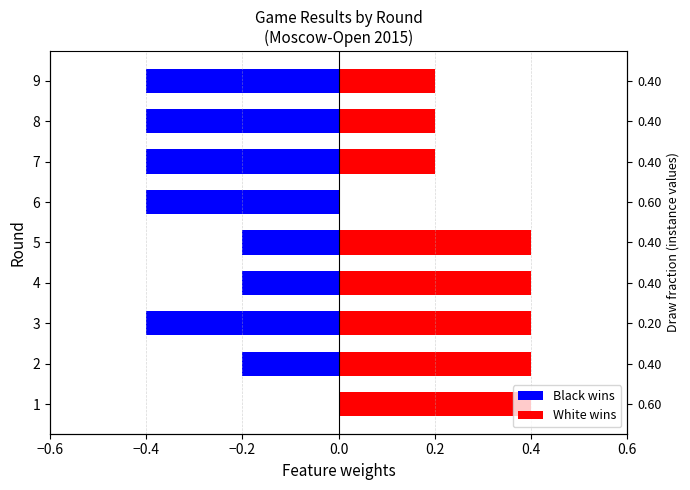

Between 5 and 7, which series saw the biggest shift?

Black wins